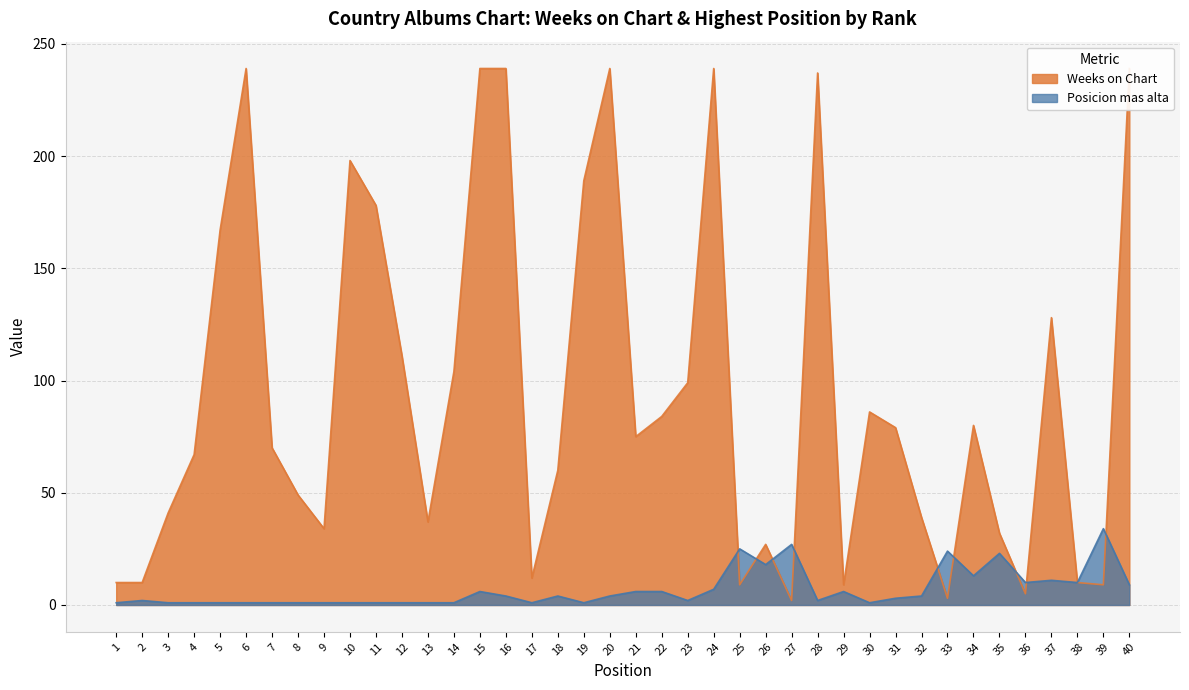

Between which two adjacent categories do Weeks on Chart and Posicion mas alta first intersect?

24 and 25